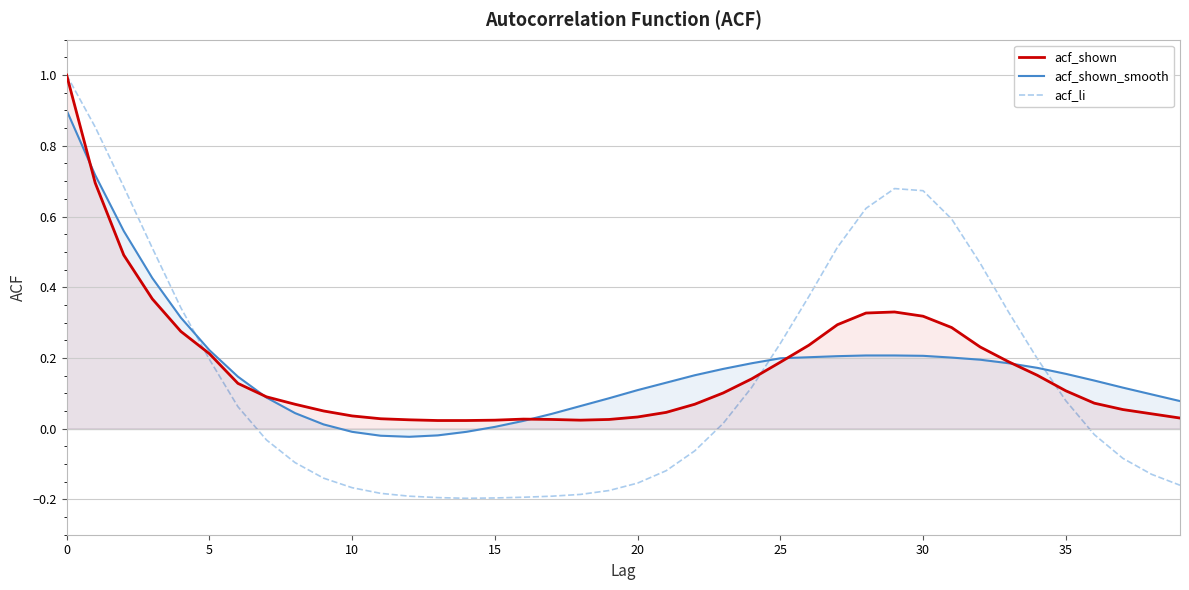

What is the approximate value of acf_shown at 31?

0.3